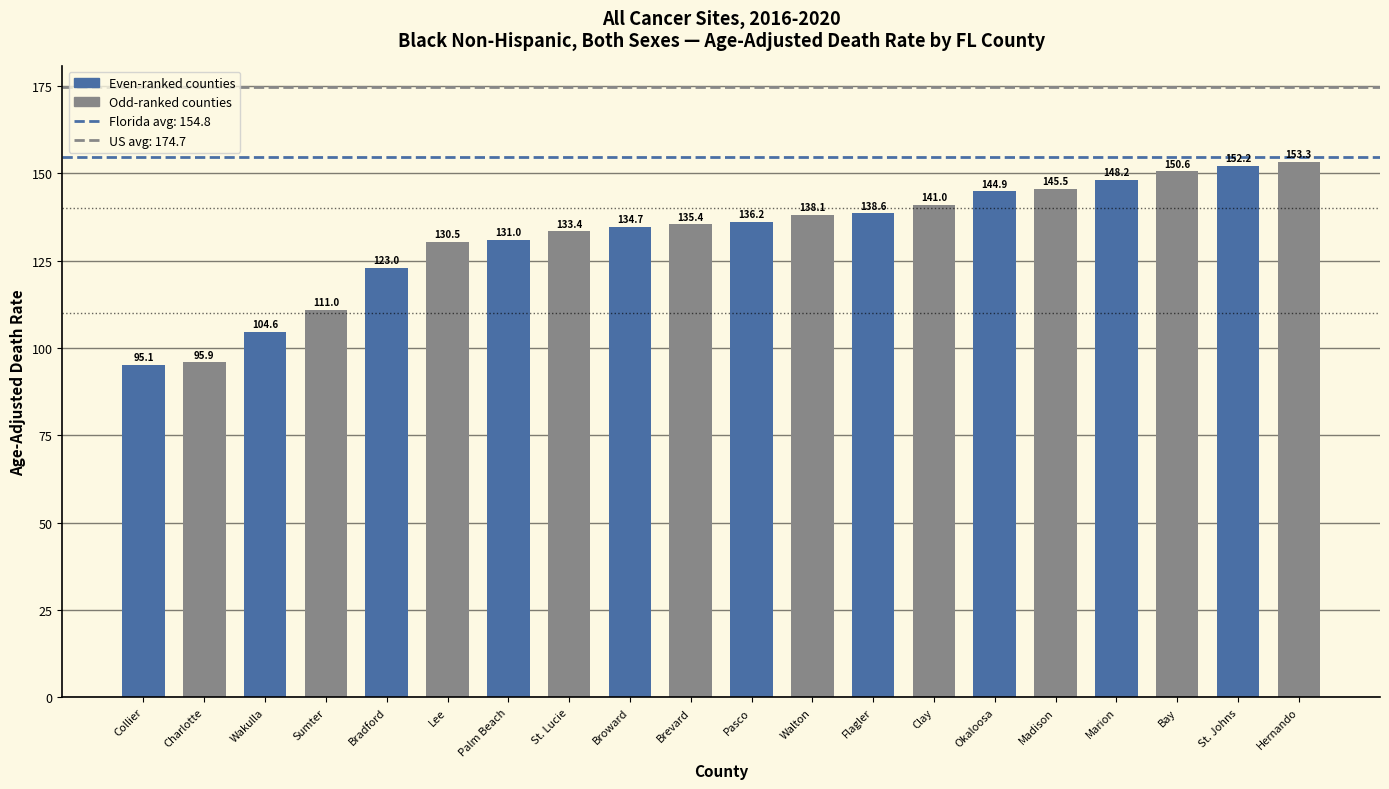

Where is the data nearest to the value 124?

Bradford